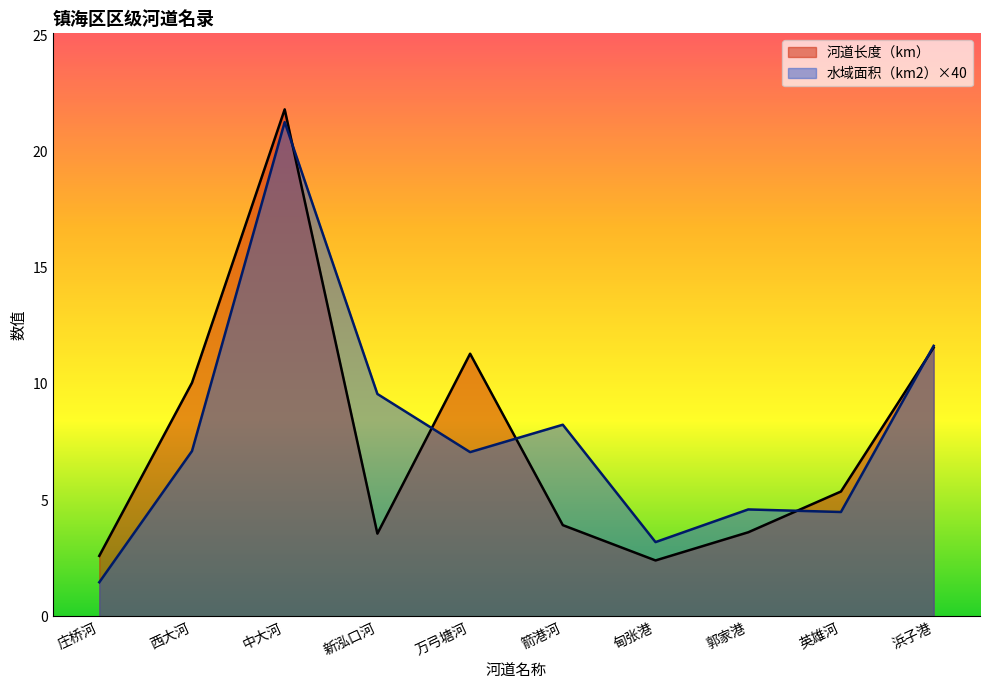

True or false: 水域面积（km2） and 河道长度（km） intersect in this chart.

True